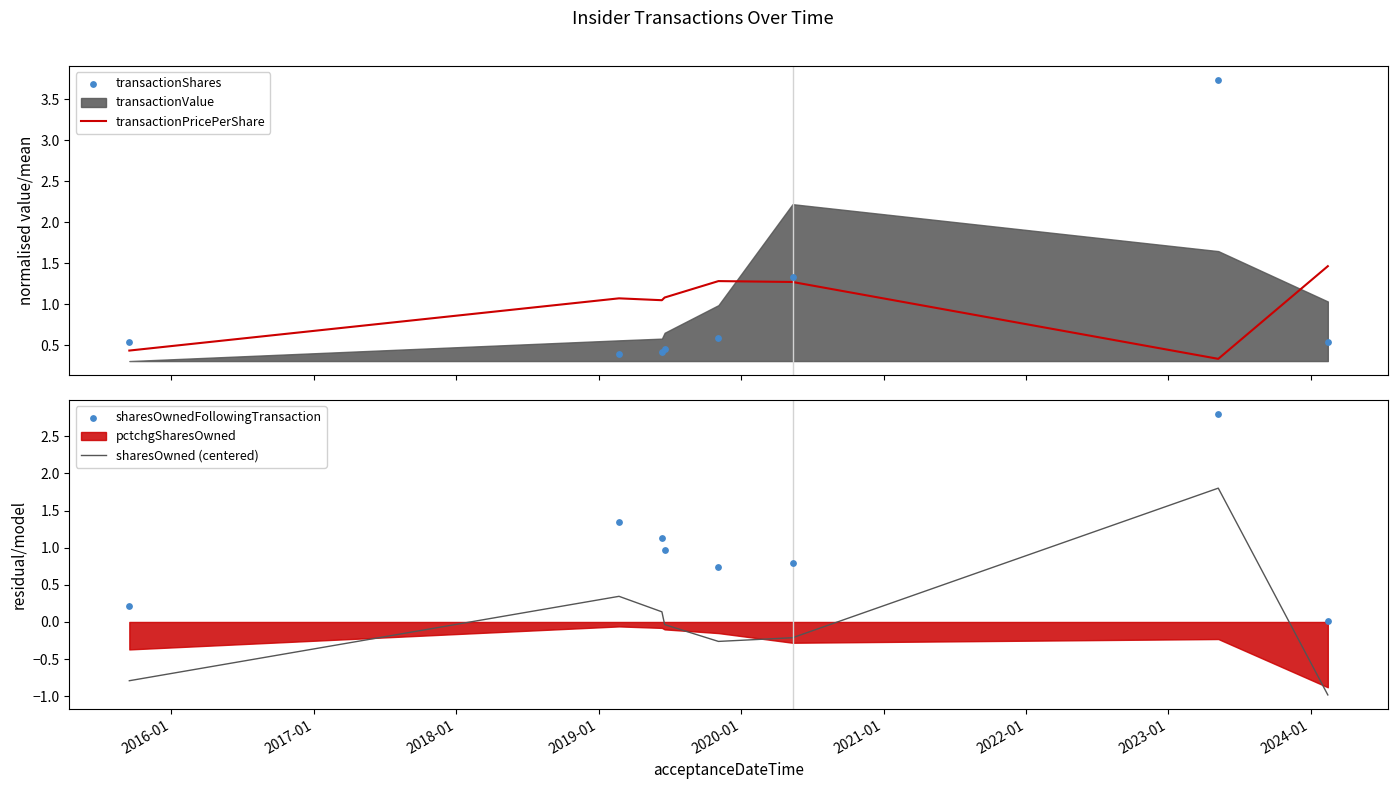

At how many categories does at least one series exceed 0?

8